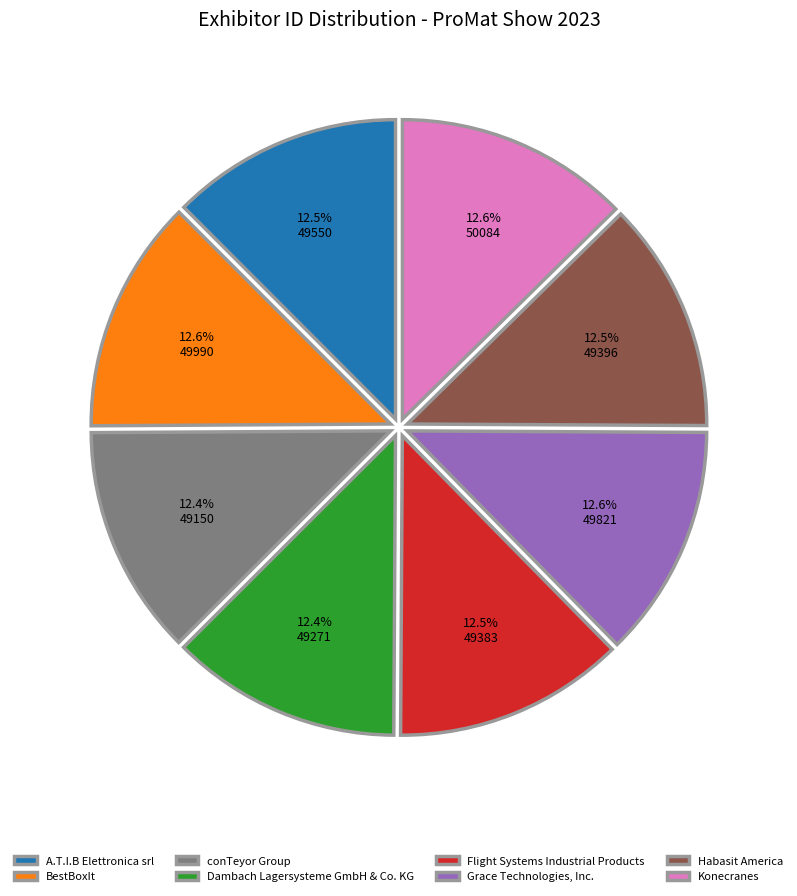

Approximately how many times larger is the value at Dambach Lagersysteme GmbH & Co. KG compared to A.T.I.B Elettronica srl?

1.0